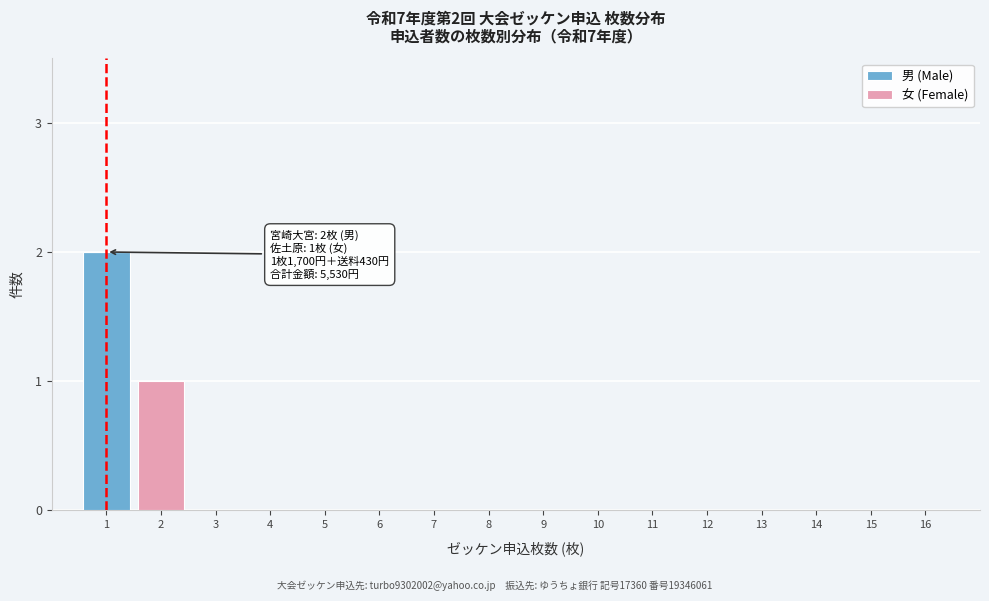

The 男 (Male) series shows 1 at 7. True or false?

False